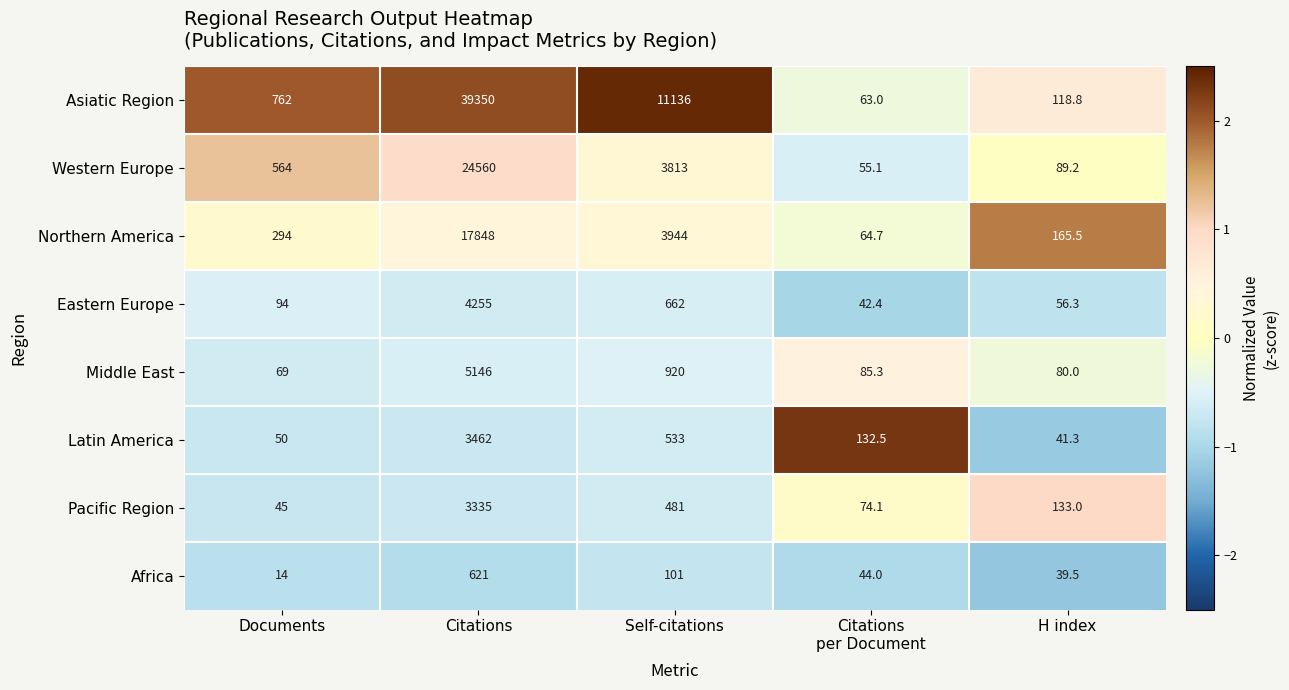

Which series has the largest range (max minus min)?

Asiatic Region